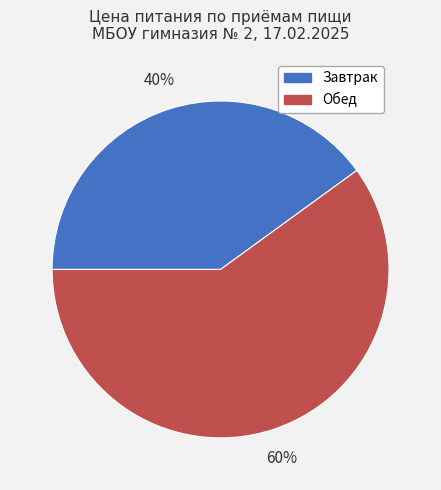

To the nearest percent, what percentage of the pie is Обед?

60%